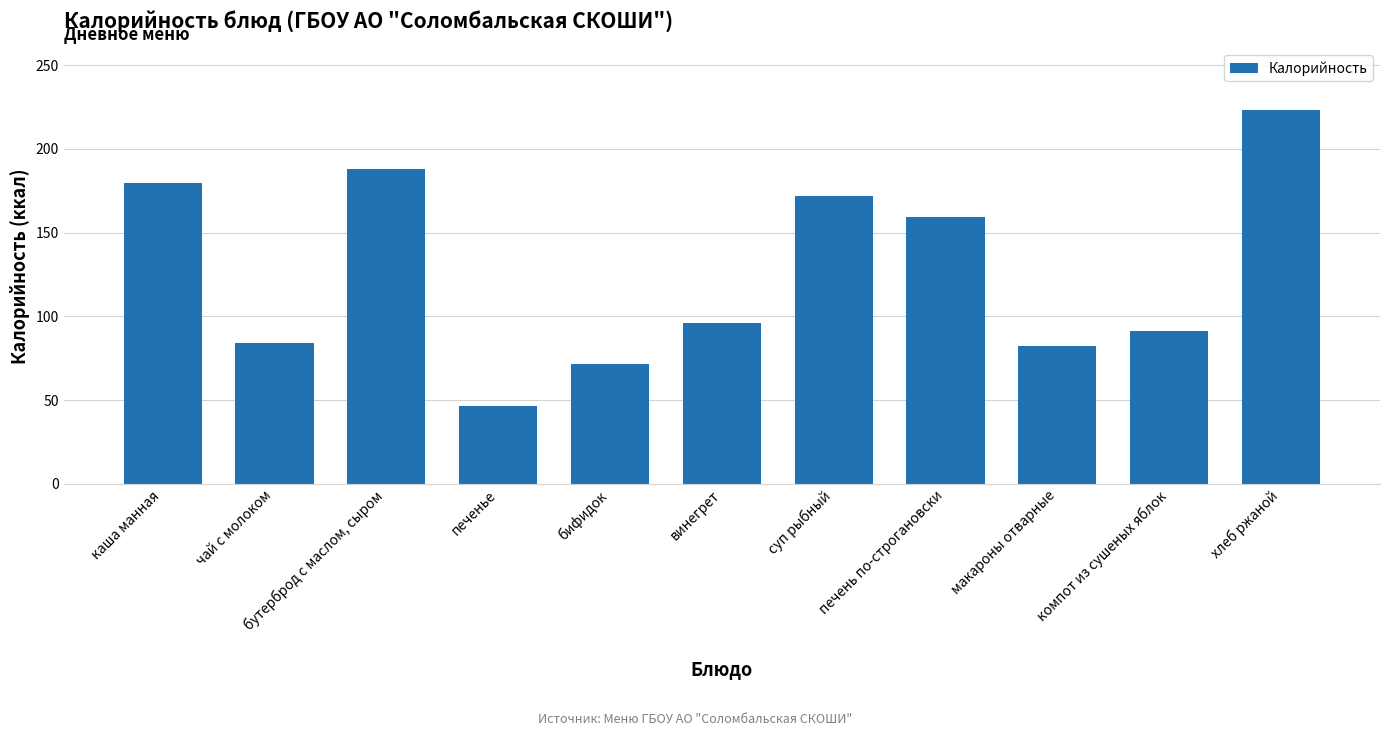

How many values exceed 96?

6